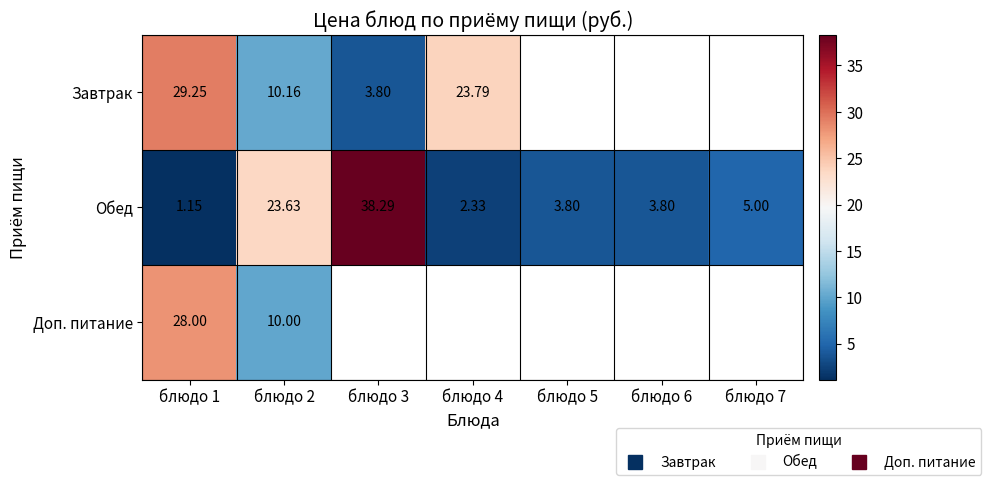

Between блюдо 2 and блюдо 7, which series saw the biggest shift?

Обед